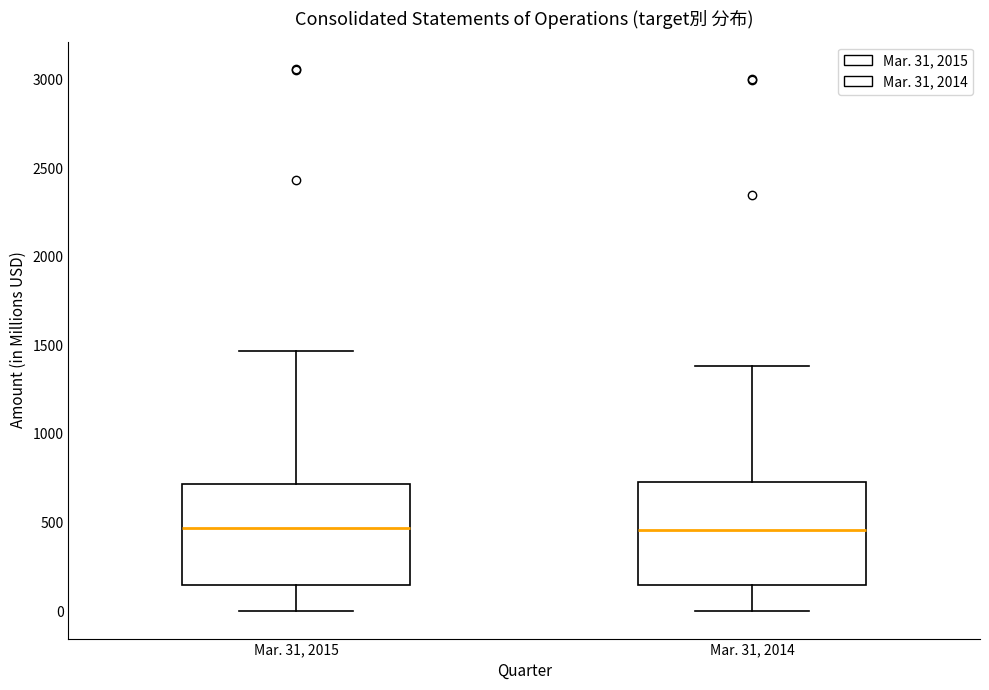

Where does the lower whisker of the box for Mar. 31, 2015 end on the y-axis? The values are not printed on the chart, so give them approximately, as read against the axis.

0